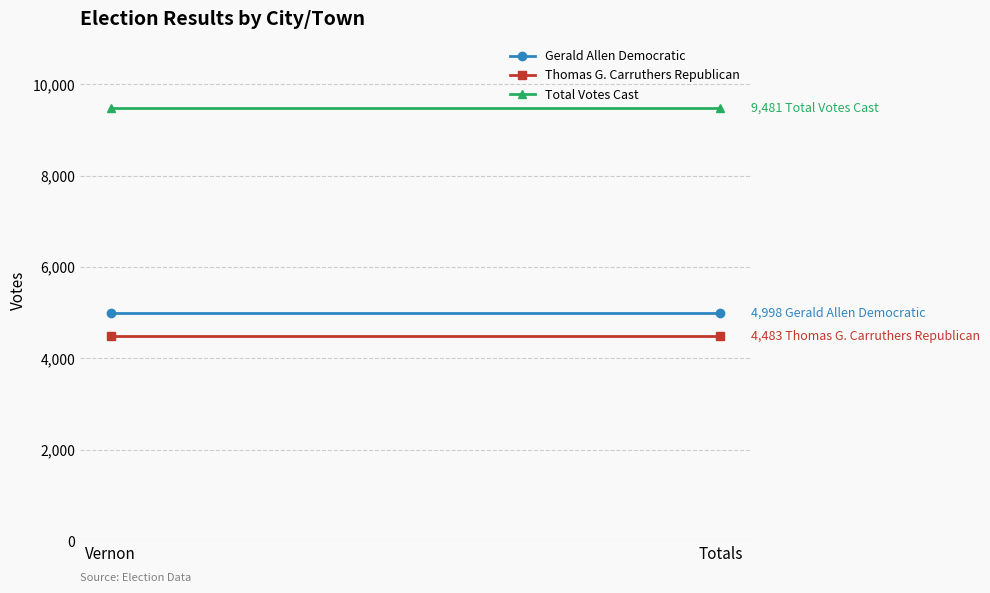

What is the label of the 2nd point from the right?

Vernon